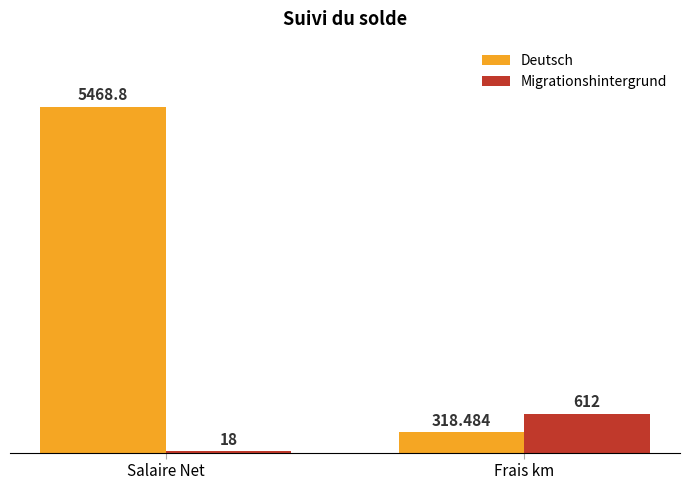

Are the bars horizontal?

No